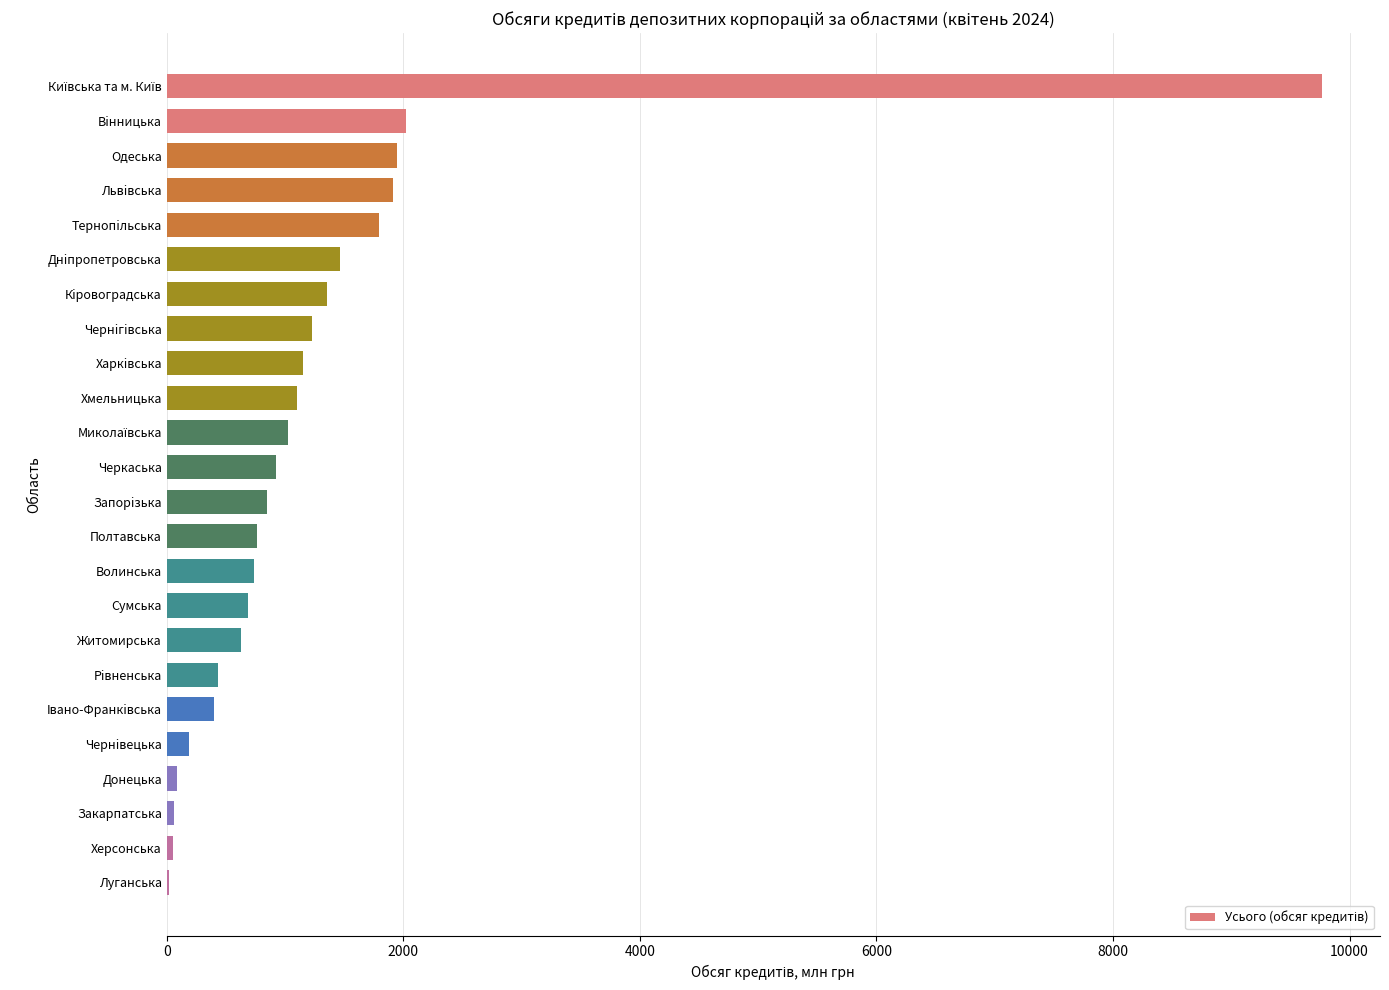

True or false: the data shows 253.4 at Харкiвська.

False